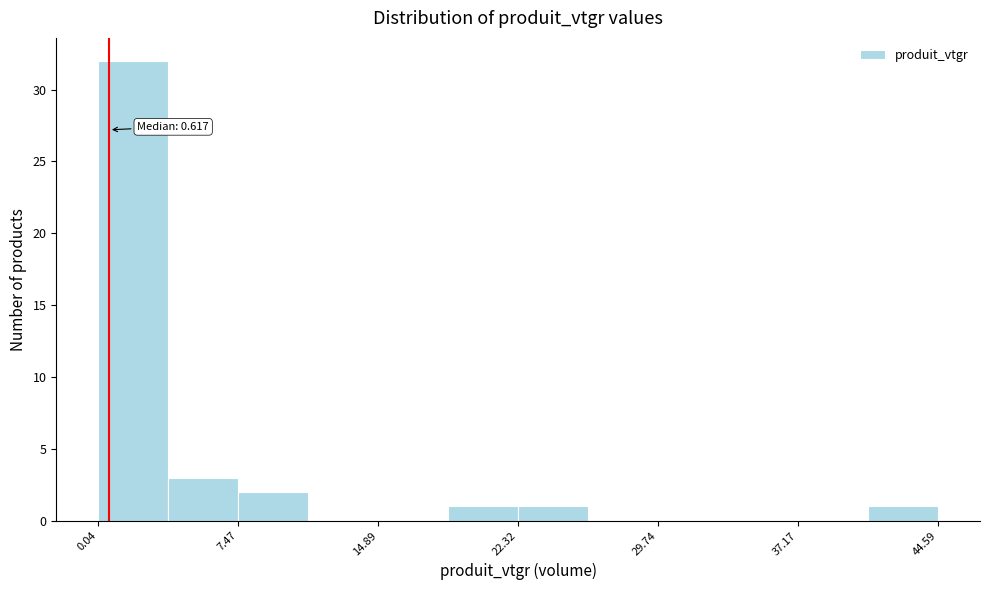

Around what value on the x-axis is the tallest bar? Give the approximate position of its centre, as read against the axis.

2